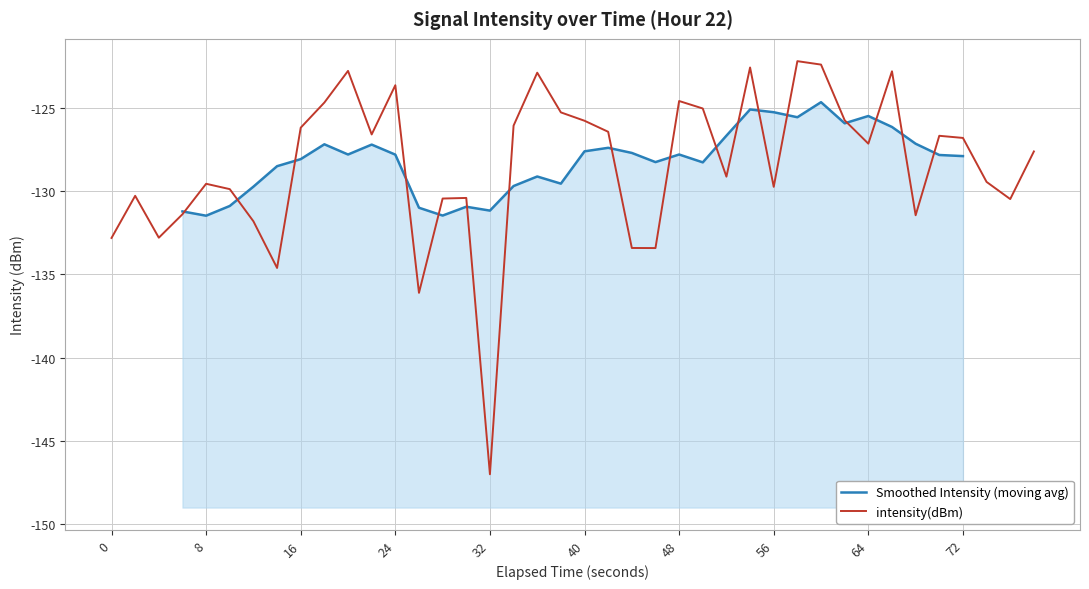

What is the minimum value for intensity(dBm)?

-147.0